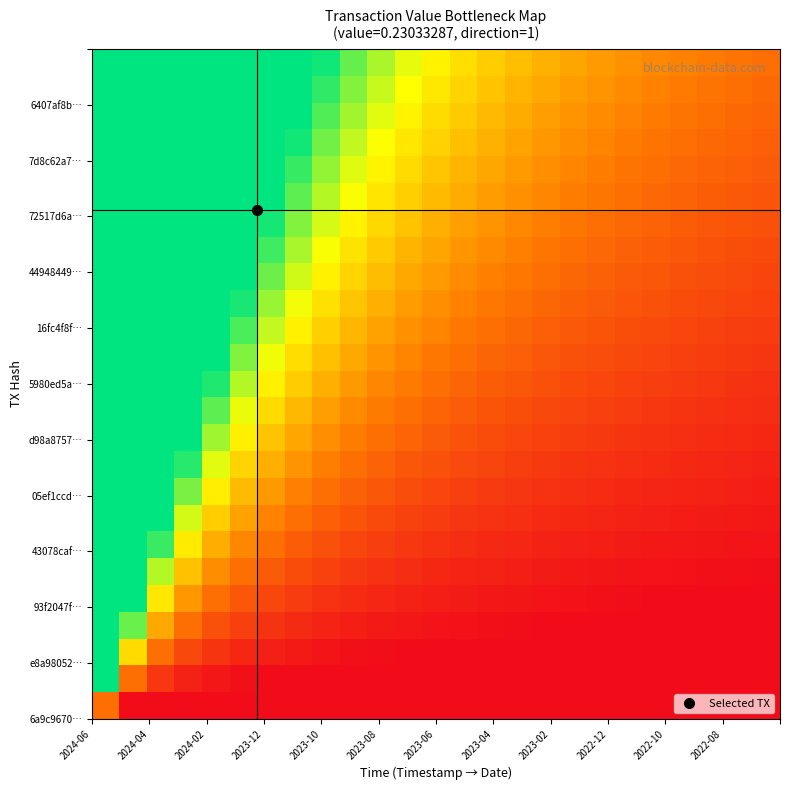

How many data points does each series have?

25